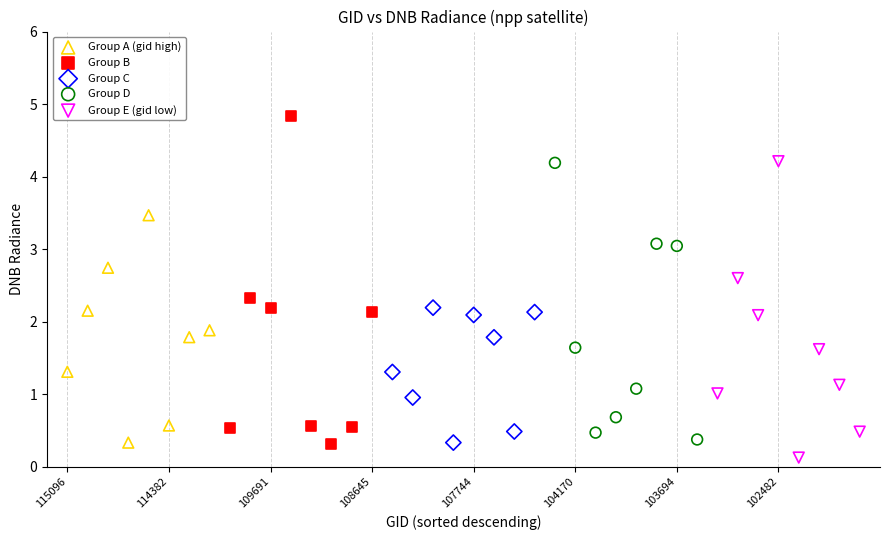

Which series contains the lowest Y value?

Group E (gid low)